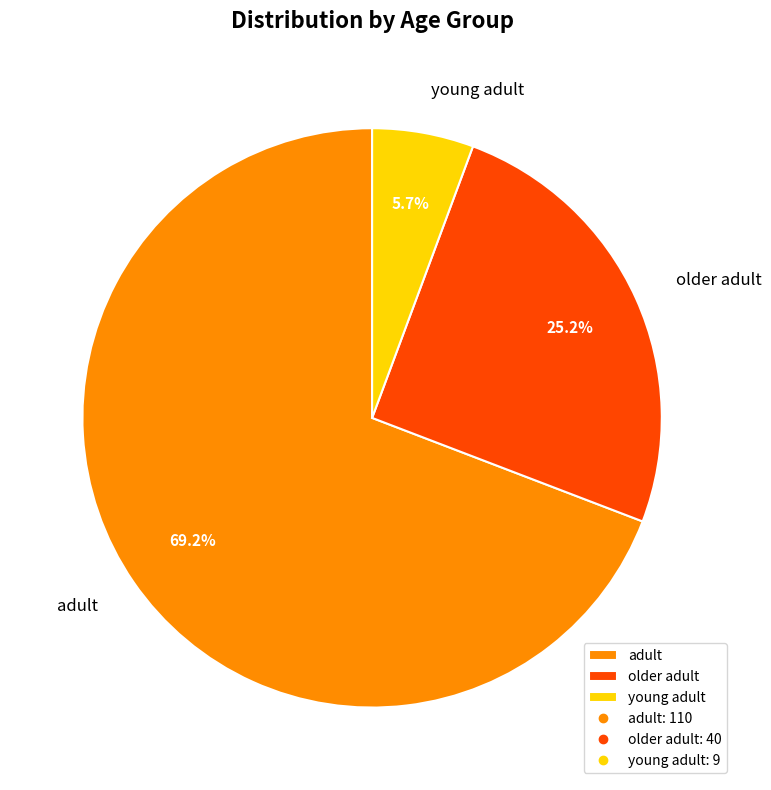

To the nearest percent, what is the combined percentage of adult and young adult?

75%